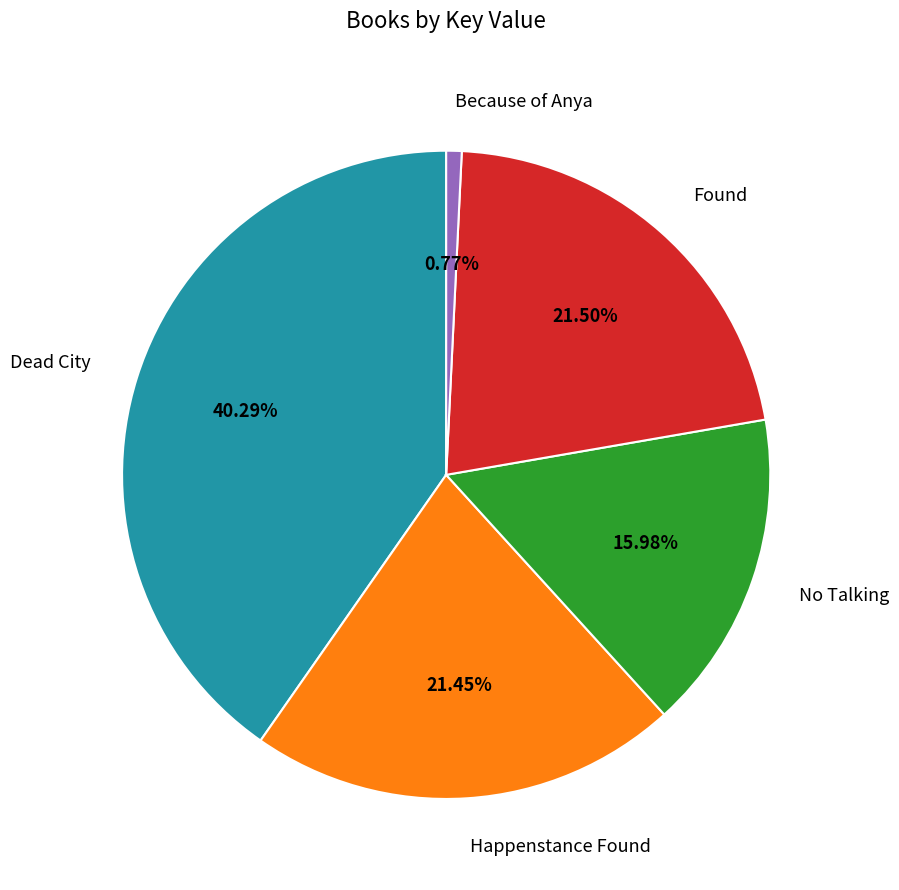

To the nearest percent, what is the difference between the largest and smallest slice percentages?

40%